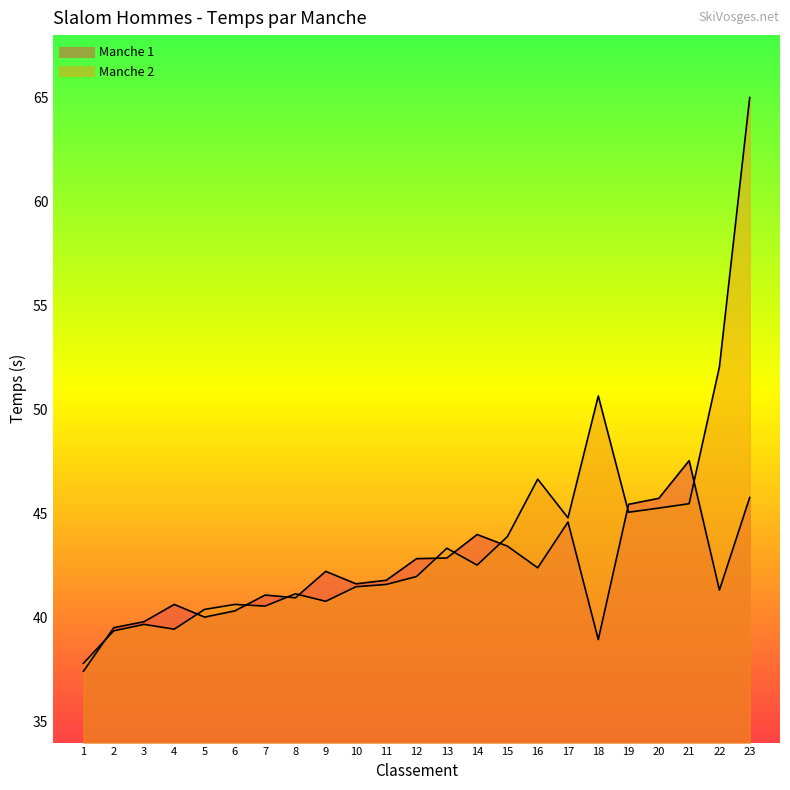

Reading left to right, extract all data points from this chart.

Manche 1: 1=37.4	2=39.5	3=39.8	4=40.6	5=40.0	6=40.3	7=41.1	8=41.0	9=42.2	10=41.6	11=41.8	12=42.8	13=42.9	14=44.0	15=43.4	16=42.4	17=44.6	18=39.0	19=45.5	20=45.7	21=47.5	22=41.3	23=45.8
Manche 2: 1=37.8	2=39.4	3=39.7	4=39.5	5=40.4	6=40.6	7=40.6	8=41.1	9=40.8	10=41.5	11=41.6	12=42.0	13=43.3	14=42.5	15=43.9	16=46.7	17=44.8	18=50.7	19=45.1	20=45.3	21=45.5	22=52.1	23=65.0